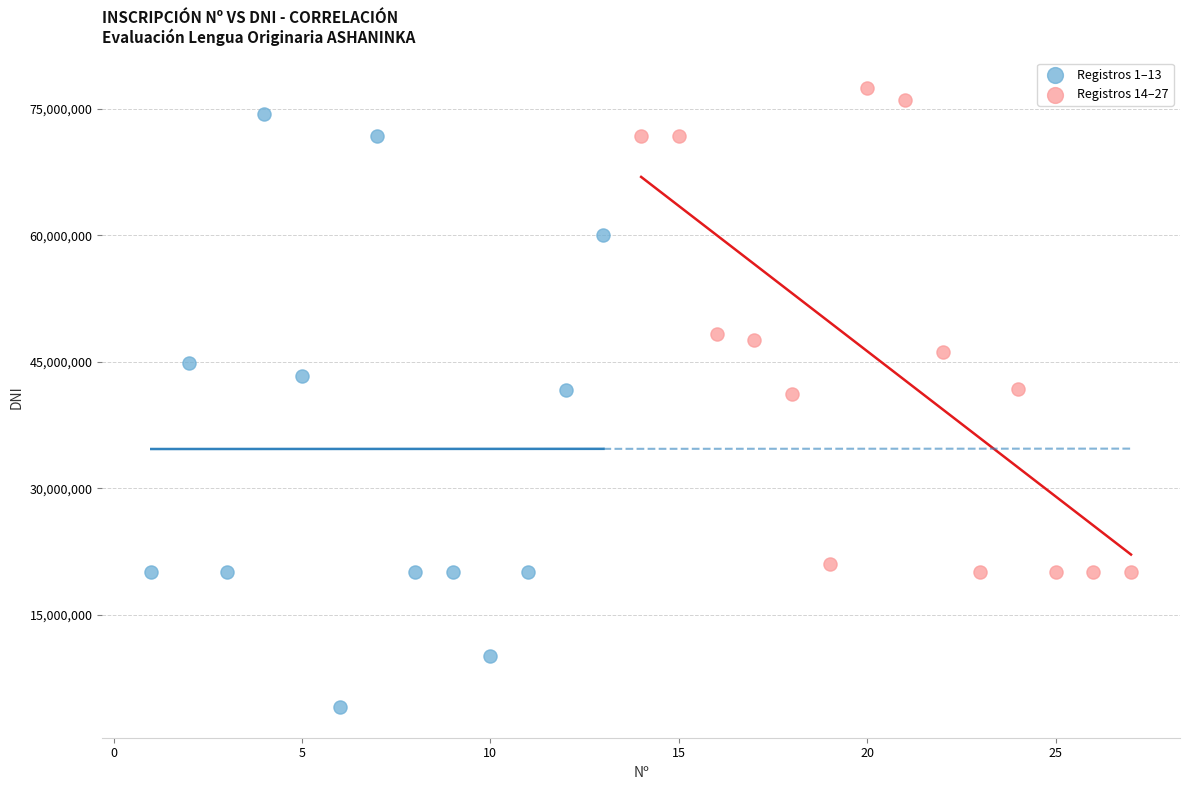

Which series reaches the maximum Y coordinate?

Registros 14–27